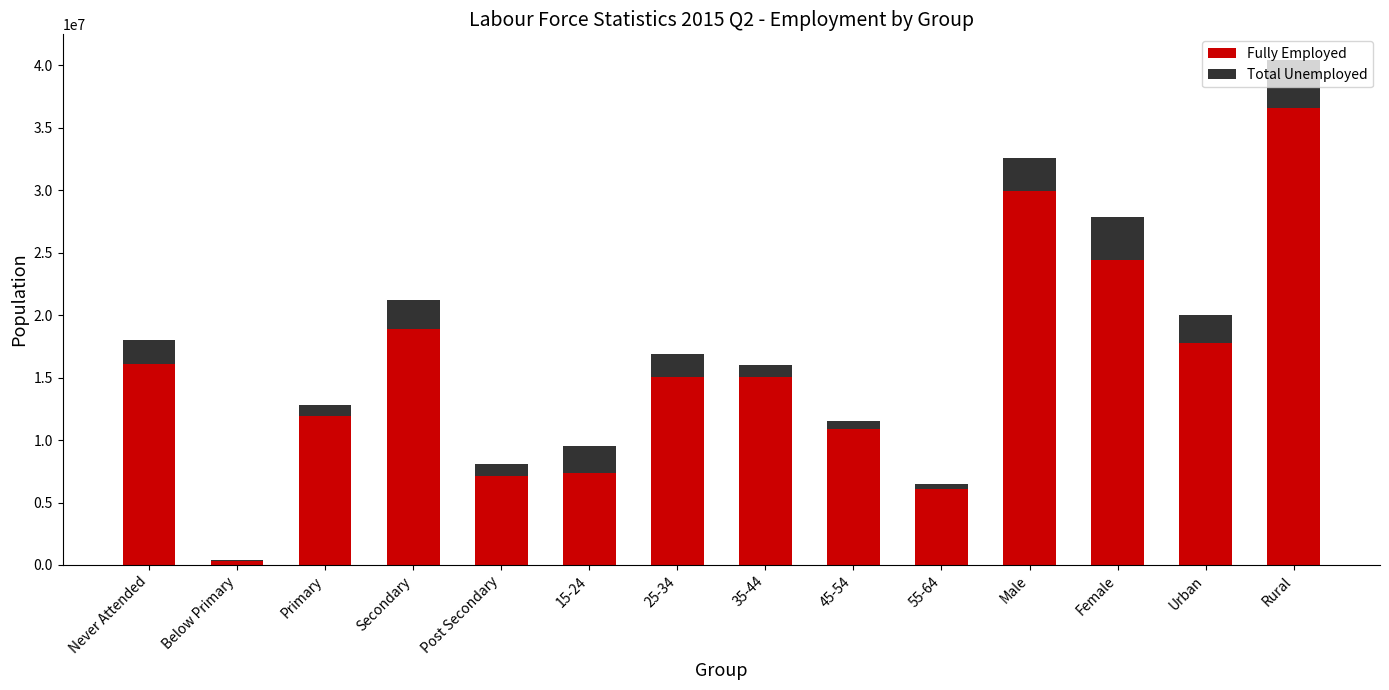

The Fully Employed series shows 13155960.1 at Female. True or false?

False